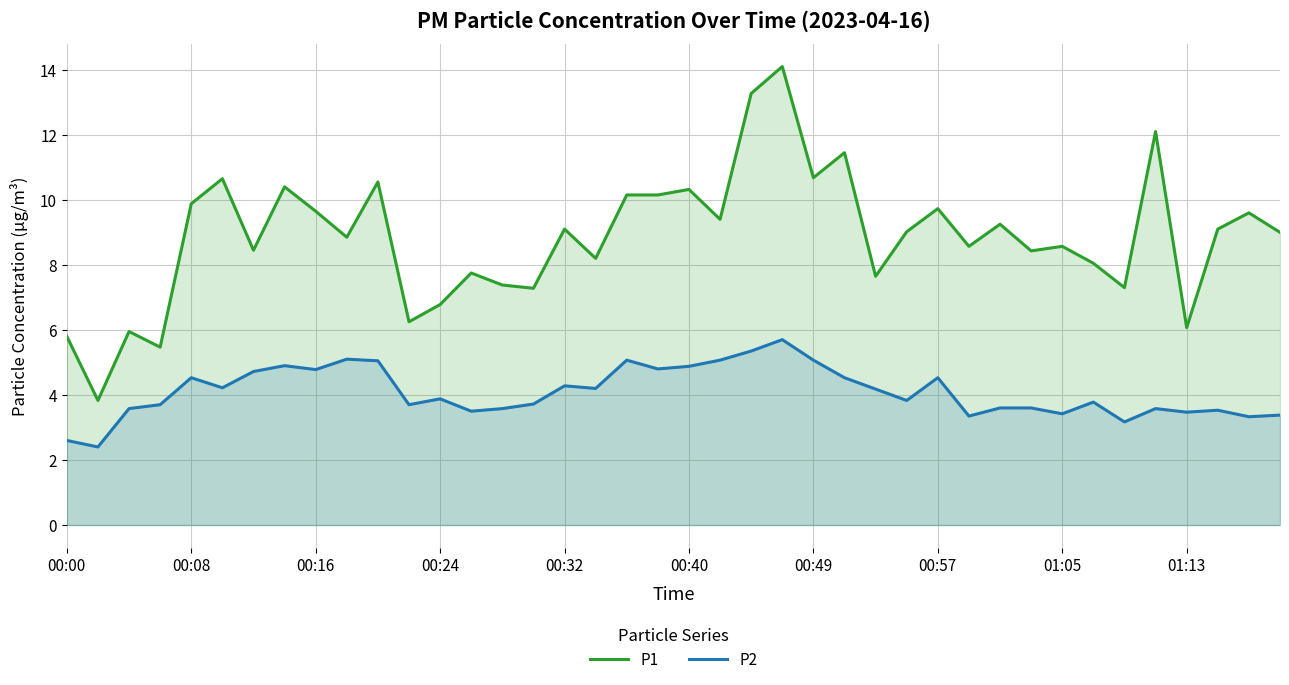

Does the chart display data point markers on the line(s)?

No